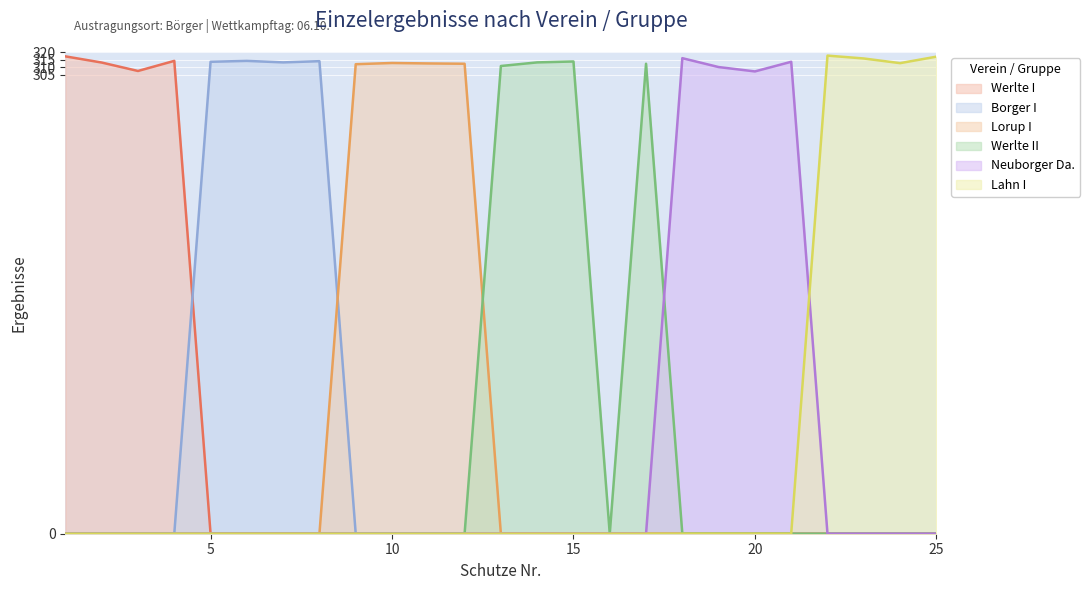

What is the total value across all series at 6?

314.1